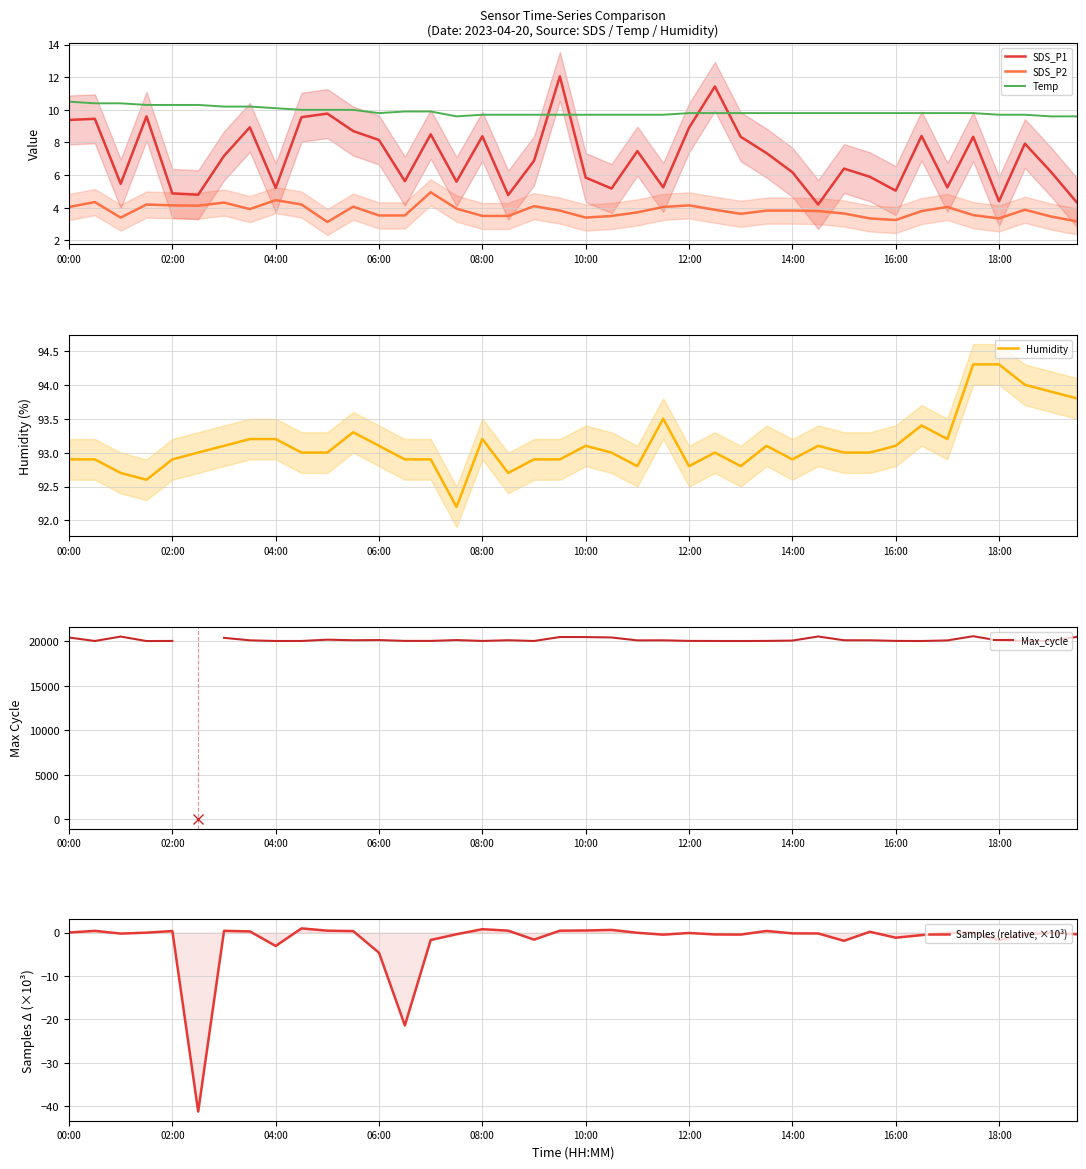

What is the highest value of the Temp series?

10.5